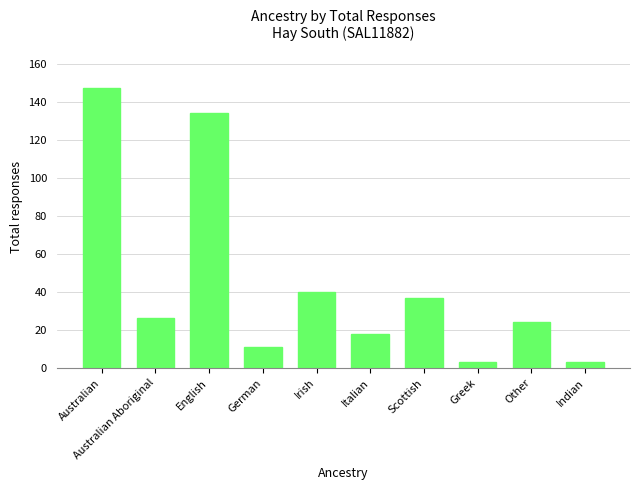

Reading left to right, transcribe all the data shown in this chart.

147	26	134	11	40	18	37	3	24	3